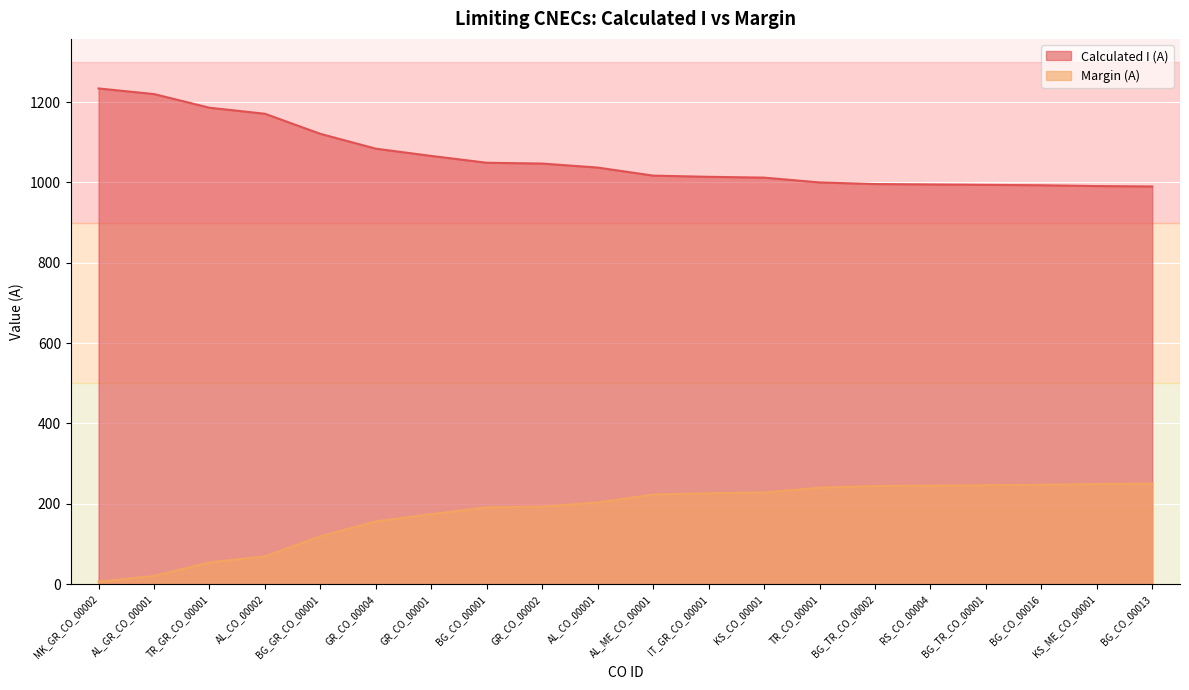

What is the sum of all Calculated I (A) values?

21217